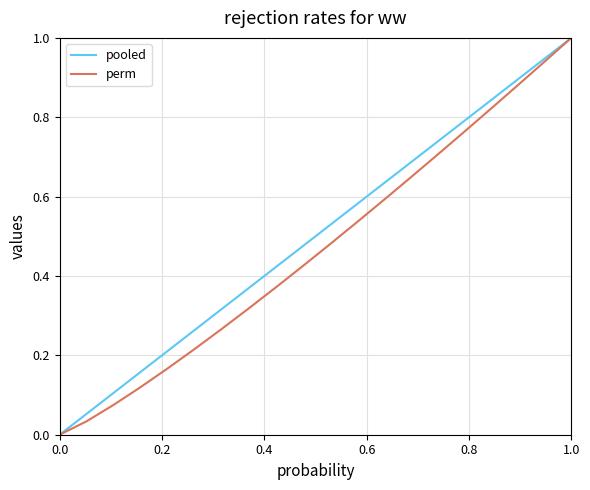

What is the highest value of the pooled series?

1.0